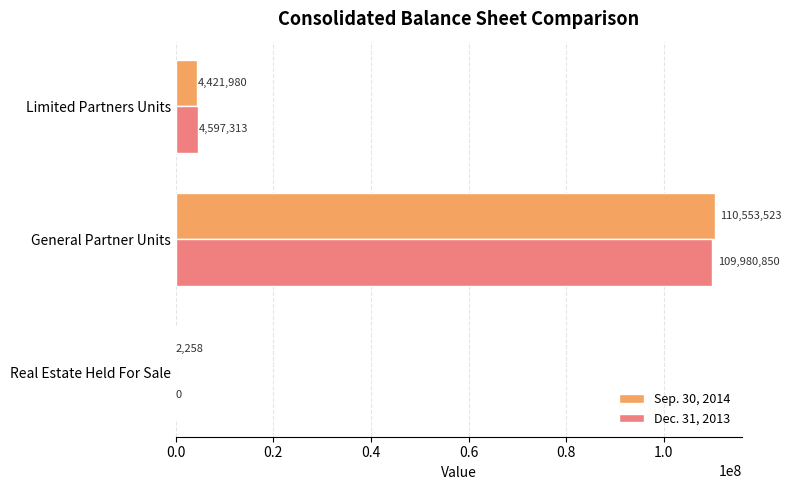

True or false: Dec. 31, 2013 has a value of 0 at Real Estate Held For Sale.

True